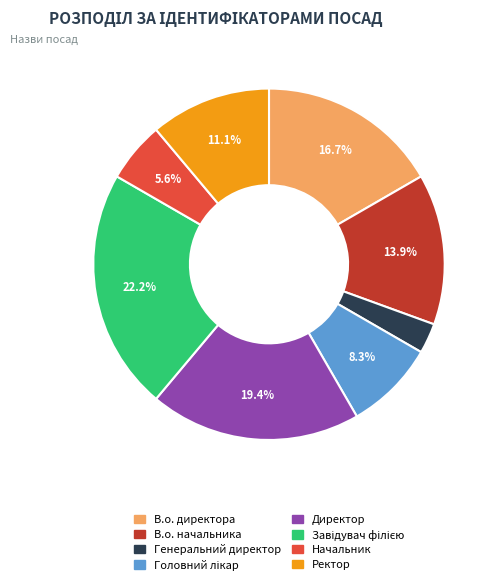

What is the smallest slice in the pie chart?

Генеральний директор